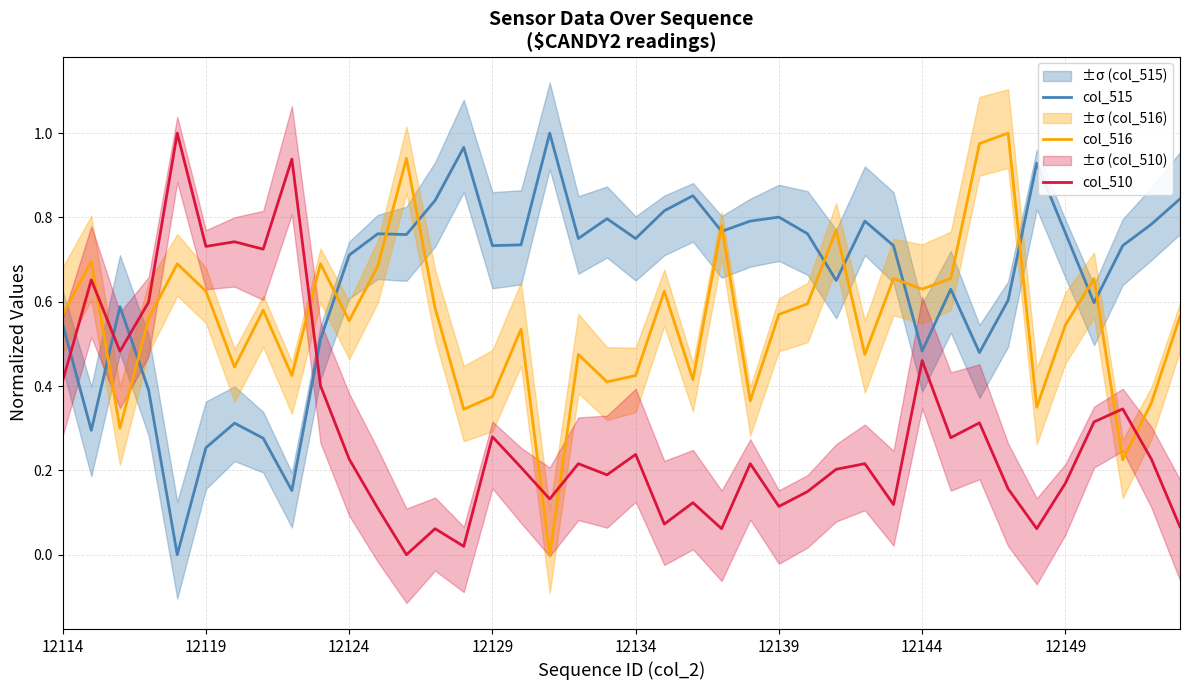

Rank the series by their average value, from highest to lowest.

col_515, col_516, col_510